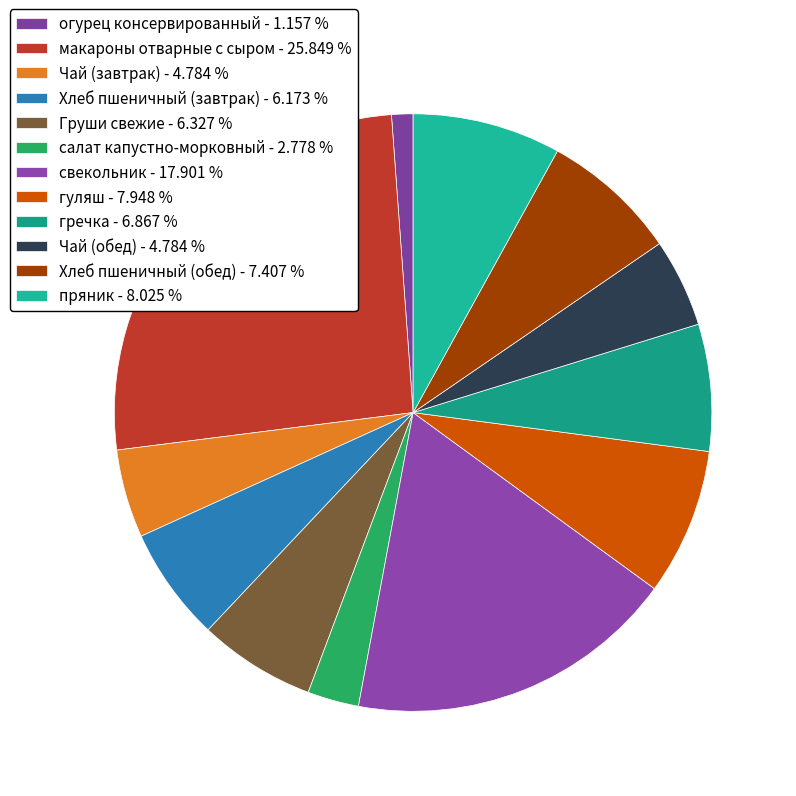

Rank the categories by value from highest to lowest.

макароны отварные с сыром, свекольник, пряник, гуляш, Хлеб пшеничный (обед), гречка, Груши свежие, Хлеб пшеничный (завтрак), Чай (завтрак), Чай (обед), салат капустно-морковный, огурец консервированный